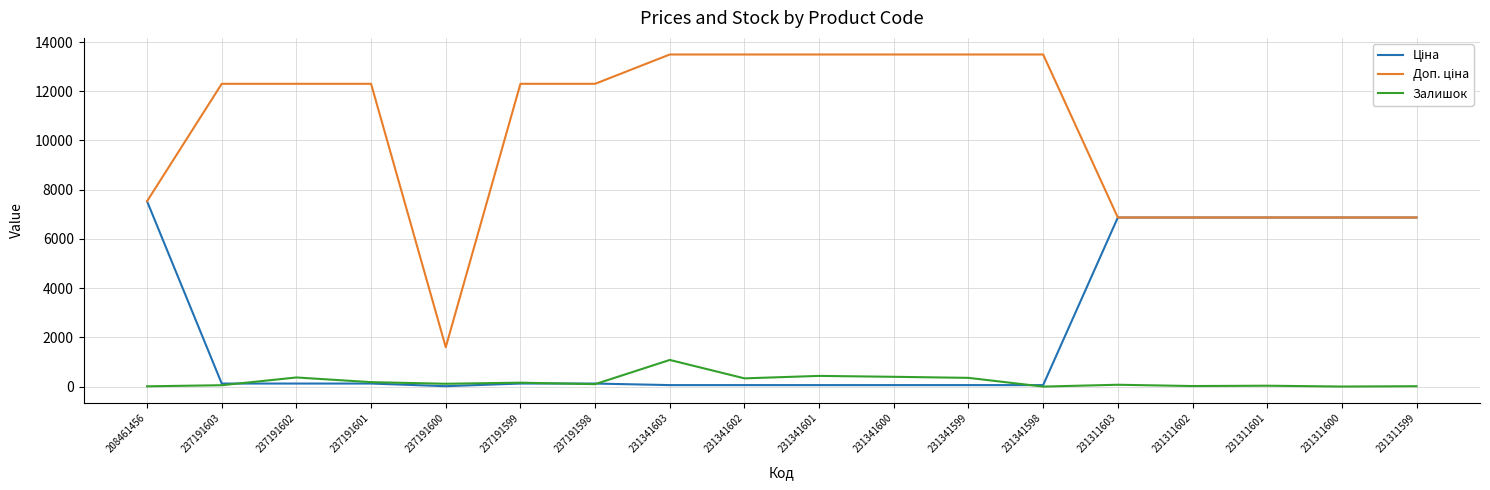

True or false: Залишок has a value of 180.0 at 237191601.

True